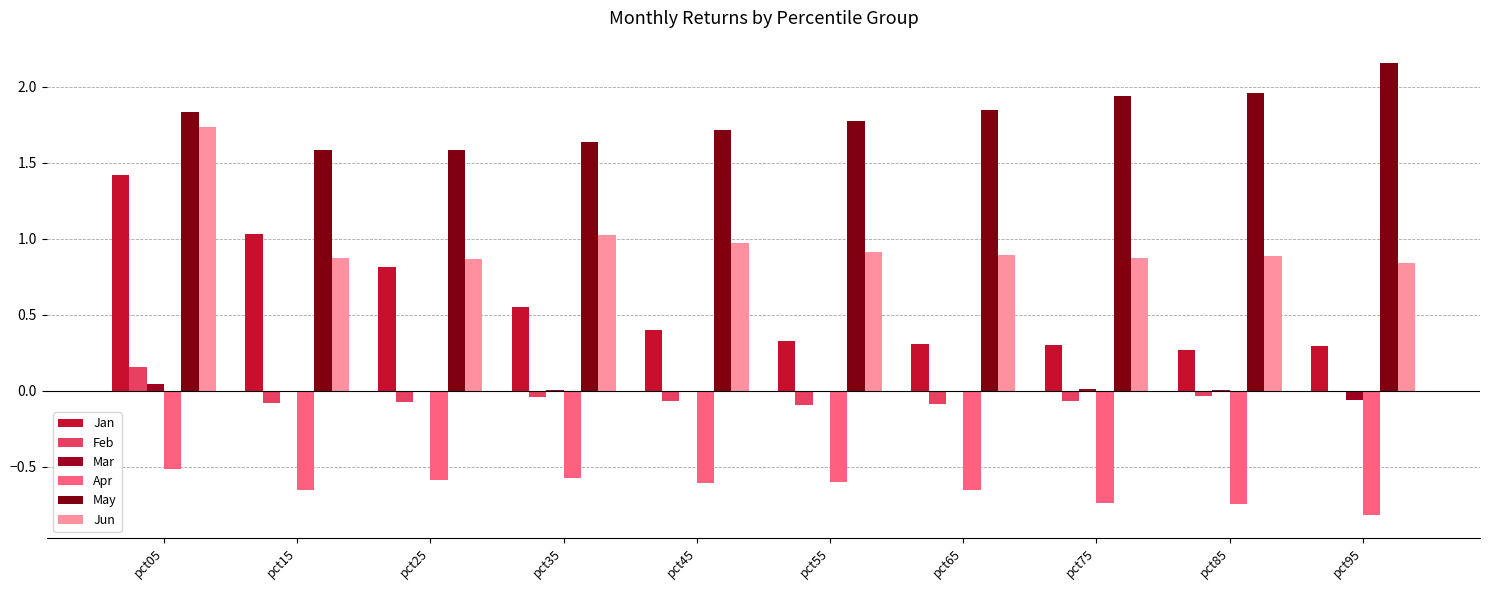

Reading right to left, transcribe all the data shown in this chart.

Jan: 0.3	0.3	0.3	0.3	0.3	0.4	0.6	0.8	1.0	1.4
Feb: -0.0	-0.0	-0.1	-0.1	-0.1	-0.1	-0.0	-0.1	-0.1	0.2
Mar: -0.1	0.0	0.0	-0.0	-0.0	-0.0	0.0	-0.0	-0.0	0.0
Apr: -0.8	-0.7	-0.7	-0.7	-0.6	-0.6	-0.6	-0.6	-0.7	-0.5
May: 2.2	2.0	1.9	1.8	1.8	1.7	1.6	1.6	1.6	1.8
Jun: 0.8	0.9	0.9	0.9	0.9	1.0	1.0	0.9	0.9	1.7